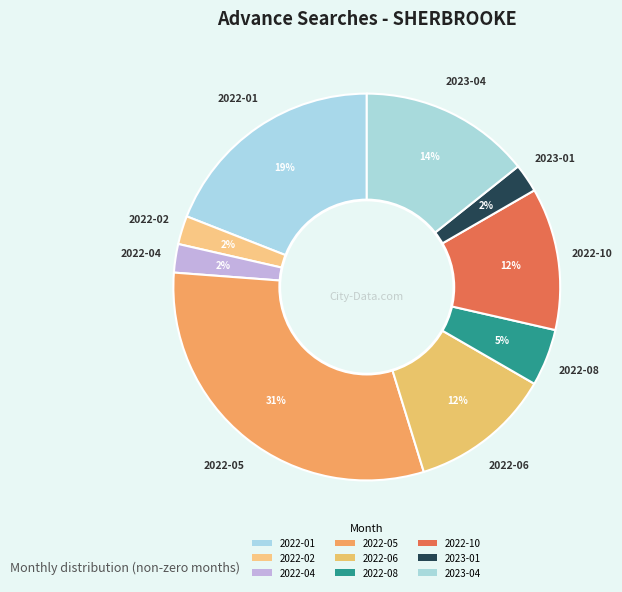

How many slices are in this pie chart?

9